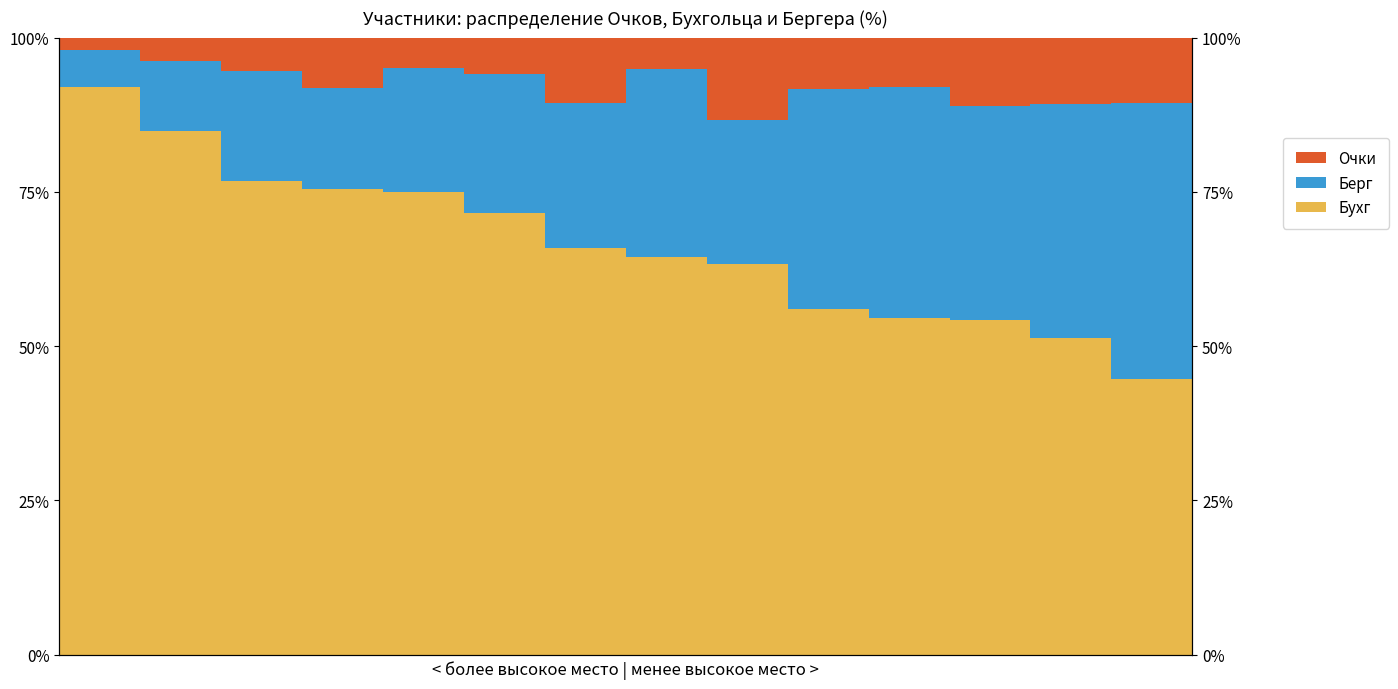

Reading right to left, extract all data points from this chart.

Бухг: 44.7	51.4	54.2	54.5	56.0	63.3	64.4	66.0	71.6	75.0	75.5	76.8	84.9	92.0
Берг: 44.7	37.8	34.7	37.5	35.7	23.3	30.5	23.4	22.4	20.0	16.3	17.9	11.3	6.0
Очки: 10.5	10.8	11.1	8.0	8.3	13.3	5.1	10.6	6.0	5.0	8.2	5.4	3.8	2.0